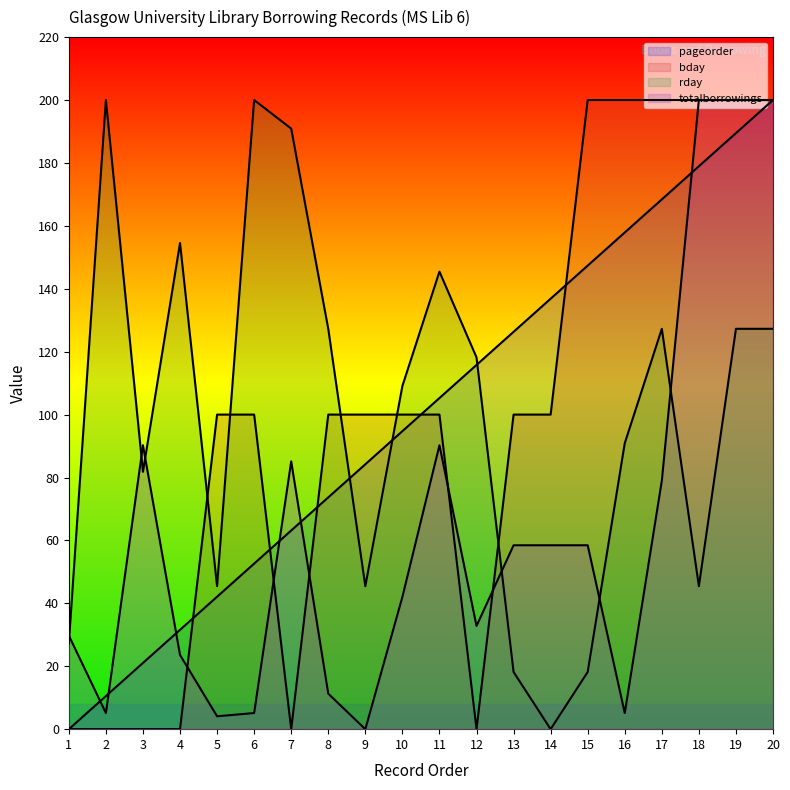

At how many categories does at least one series exceed 64?

19